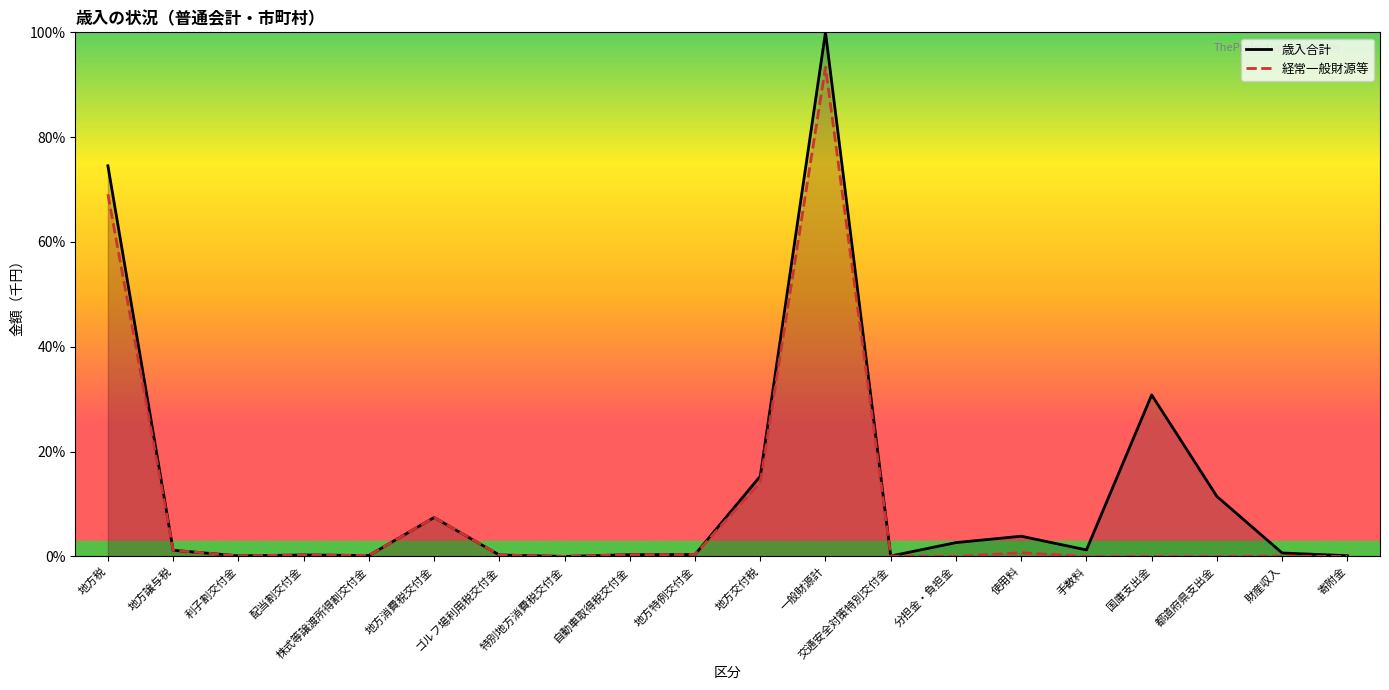

True or false: 歳入合計 and 経常一般財源等 intersect in this chart.

False